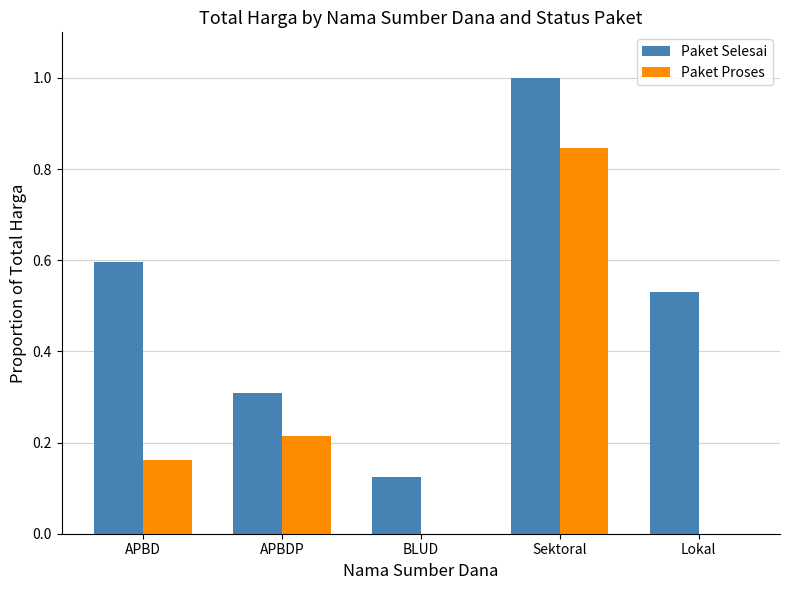

Between APBD and BLUD, which series saw the biggest shift?

Paket Selesai